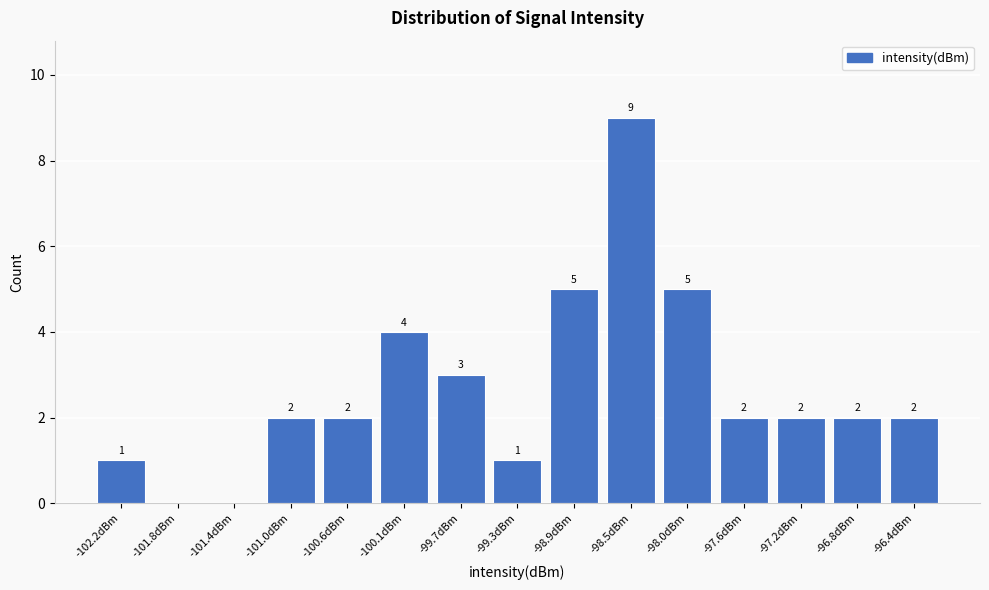

Reading left to right, list all the values displayed in this chart.

-102.2dBm=1	-101.8dBm=0	-101.4dBm=0	-101.0dBm=2	-100.6dBm=2	-100.1dBm=4	-99.7dBm=3	-99.3dBm=1	-98.9dBm=5	-98.5dBm=9	-98.0dBm=5	-97.6dBm=2	-97.2dBm=2	-96.8dBm=2	-96.4dBm=2